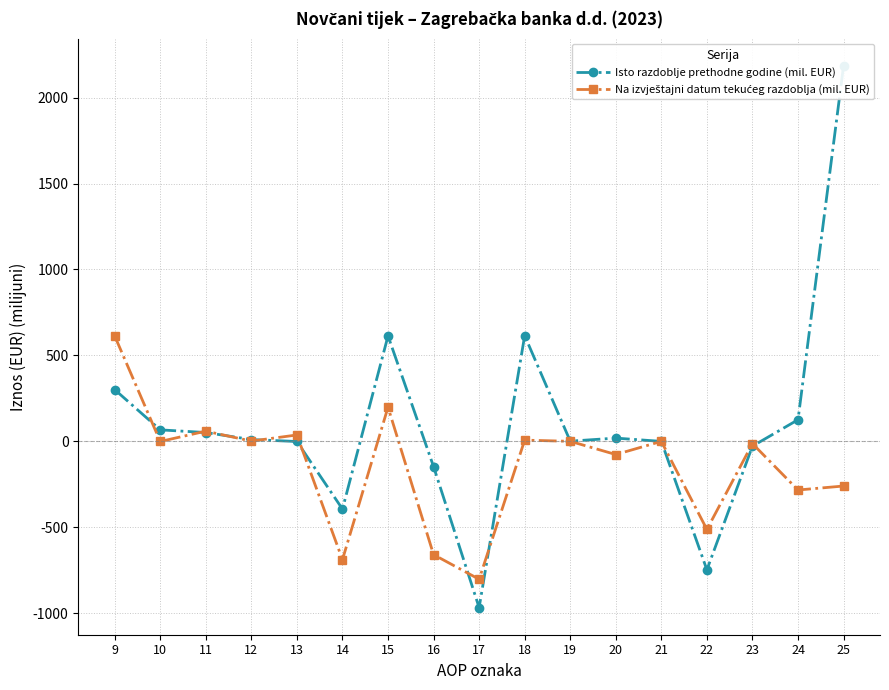

Reading left to right, what are all the values shown in this chart?

Isto razdoblje prethodne godine (mil. EUR): 9=301.2	10=67.0	11=51.5	12=10.5	13=-0.7	14=-393.8	15=613.4	16=-146.7	17=-967.2	18=615.1	19=1.2	20=19.1	21=0.0	22=-747.1	23=-27.8	24=125.9	25=2184.9
Na izvještajni datum tekućeg razdoblja (mil. EUR): 9=613.4	10=-0.7	11=59.5	12=1.6	13=37.3	14=-688.1	15=198.9	16=-658.9	17=-802.1	18=7.2	19=0.3	20=-76.5	21=0.0	22=-512.4	23=-13.1	24=-282.9	25=-259.7